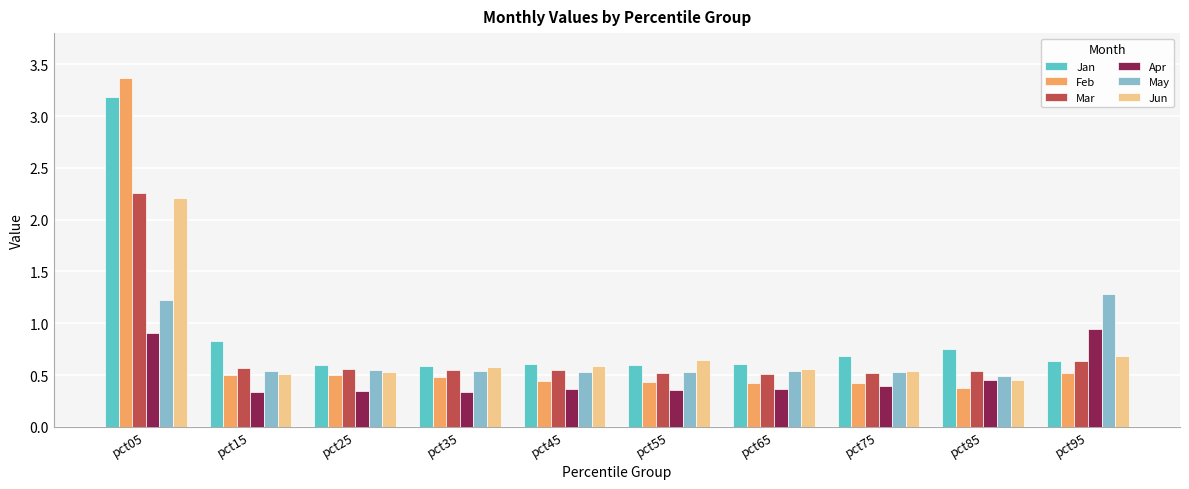

Does the chart contain any negative values?

No